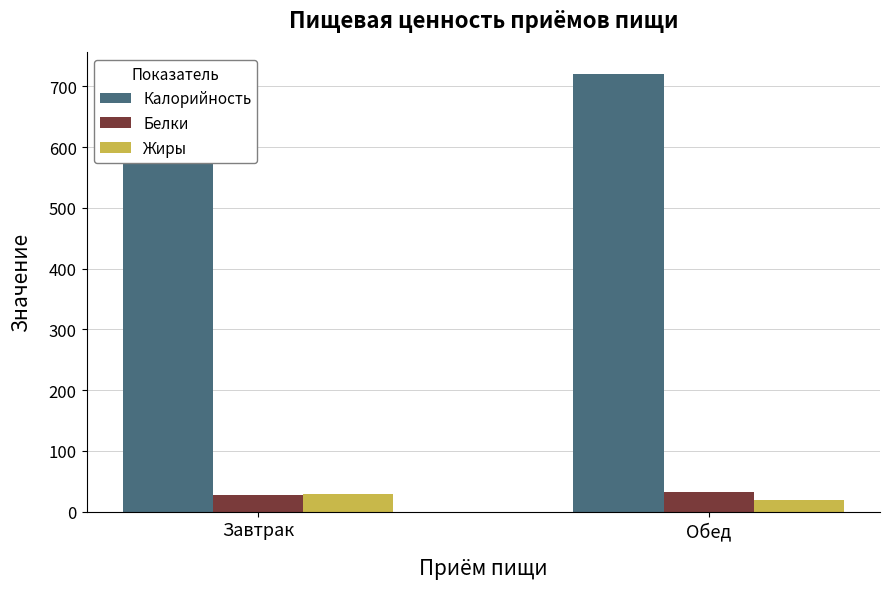

Which category has the lowest value in the Жиры series?

Обед